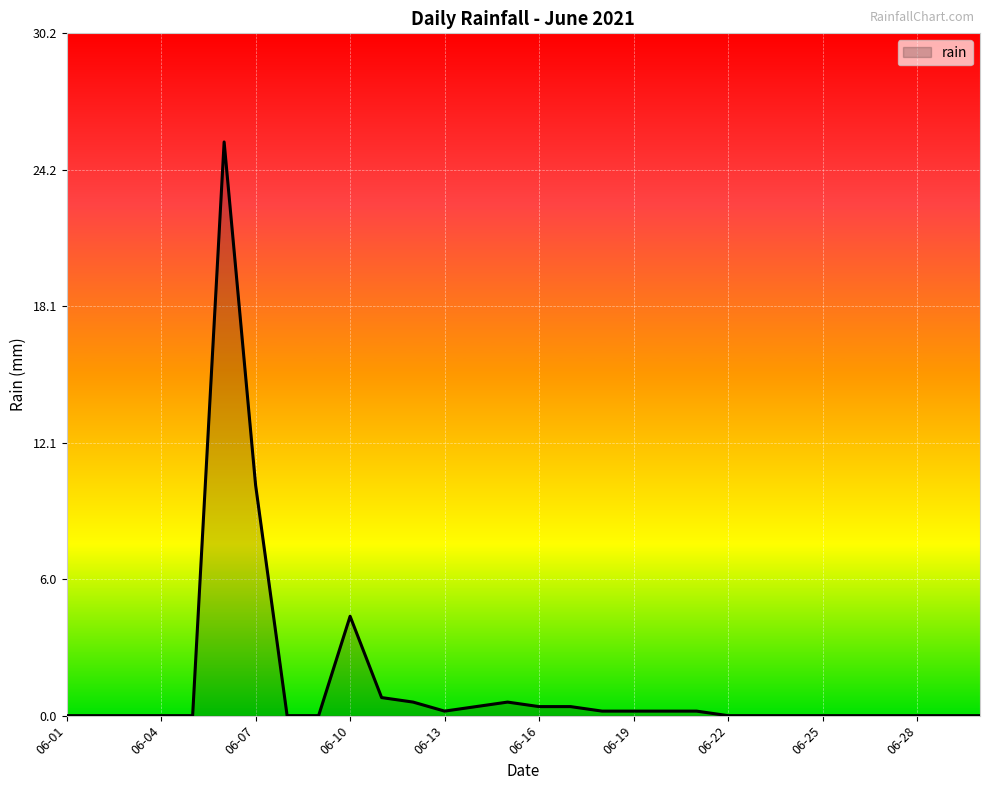

What is the greatest value displayed?

25.4